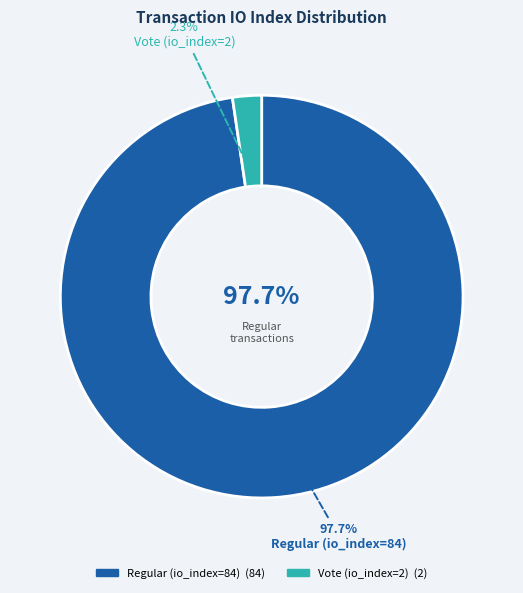

Which slice is the smallest?

Vote (io_index=2)